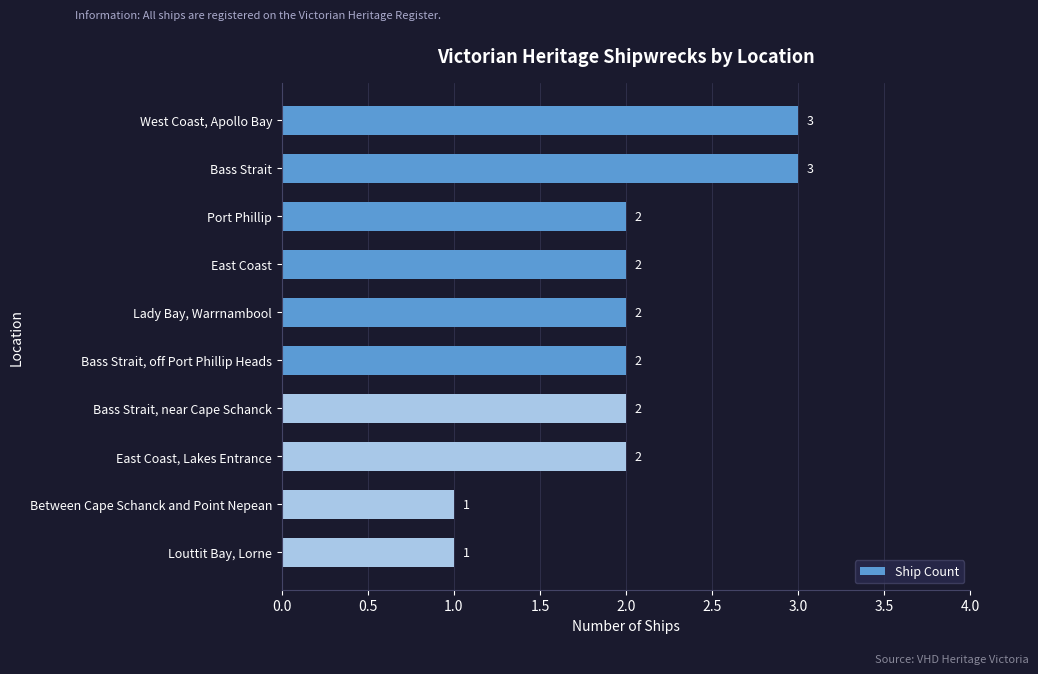

How many data points are less than 2?

2